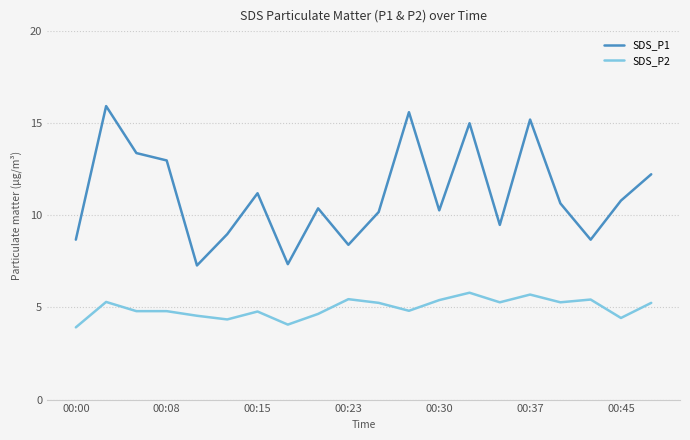

Which series has the largest total across all categories?

SDS_P1